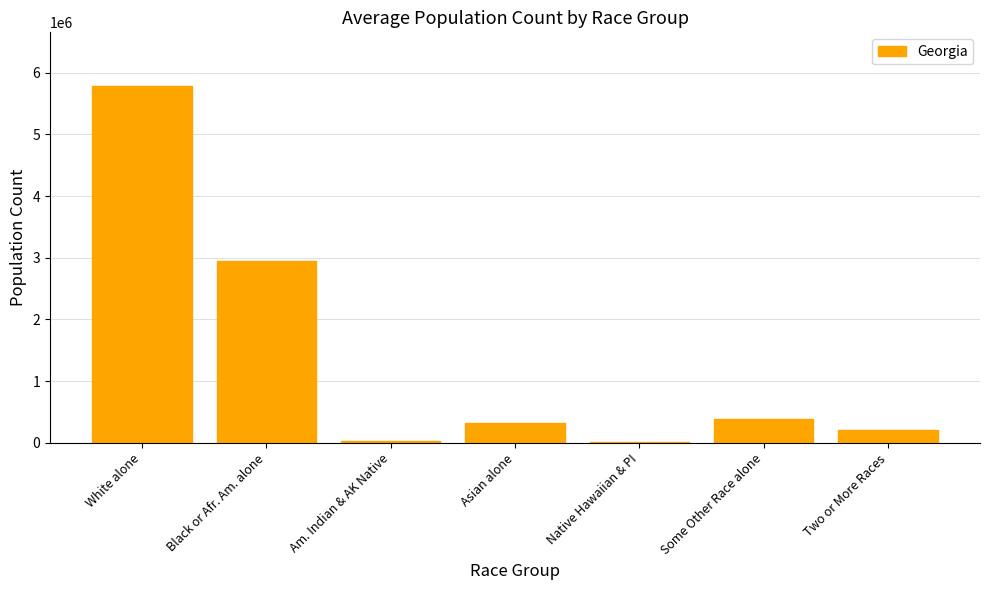

Count the number of categories in the chart.

7